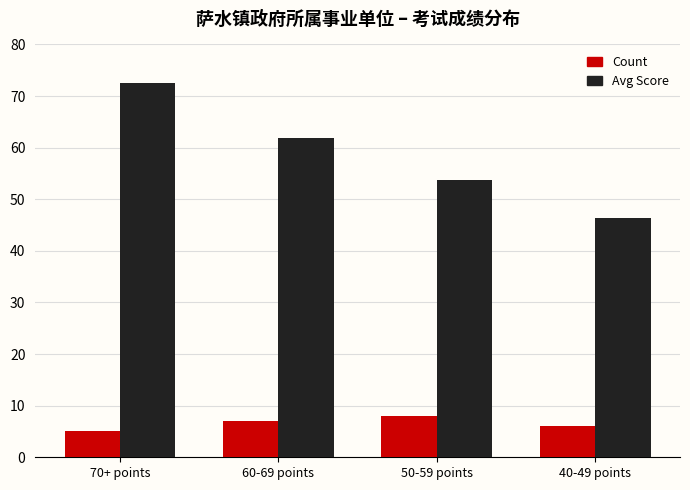

What is the difference between the Avg Score values at 50-59 points and 40-49 points?

7.3